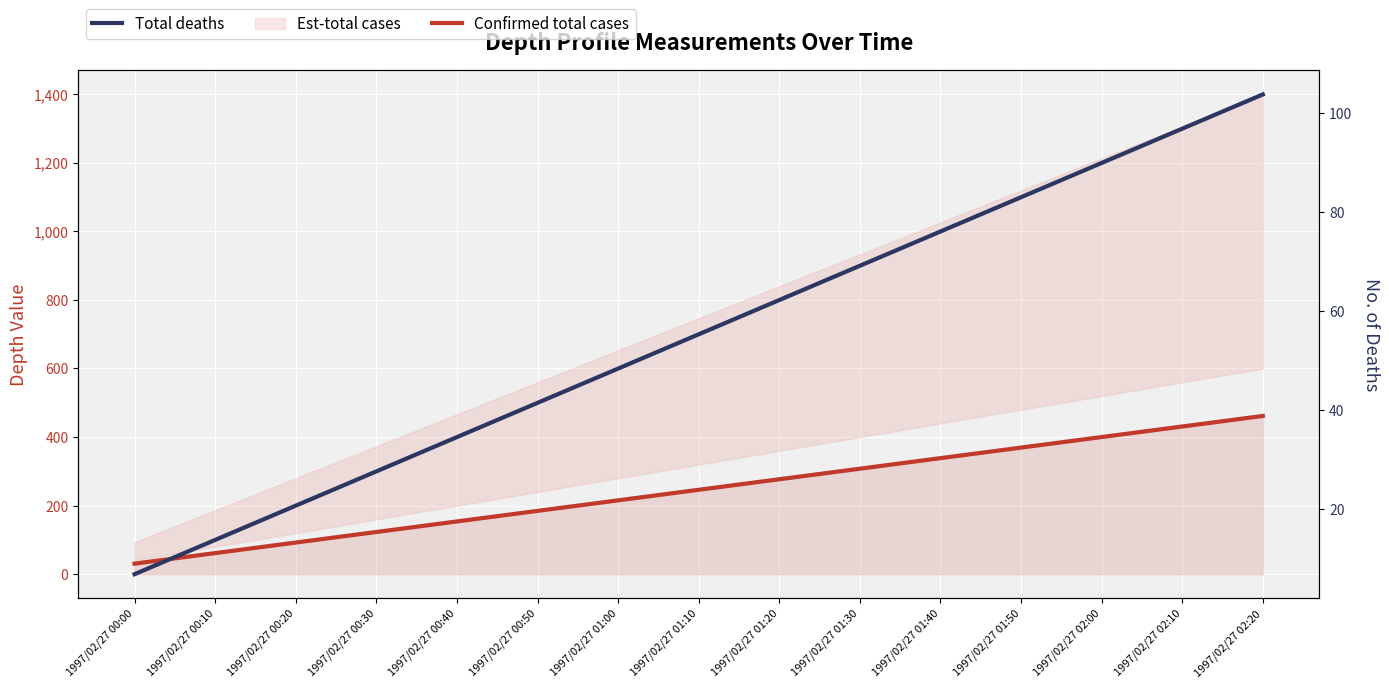

What is the sum of all Confirmed total cases values?

3690.6